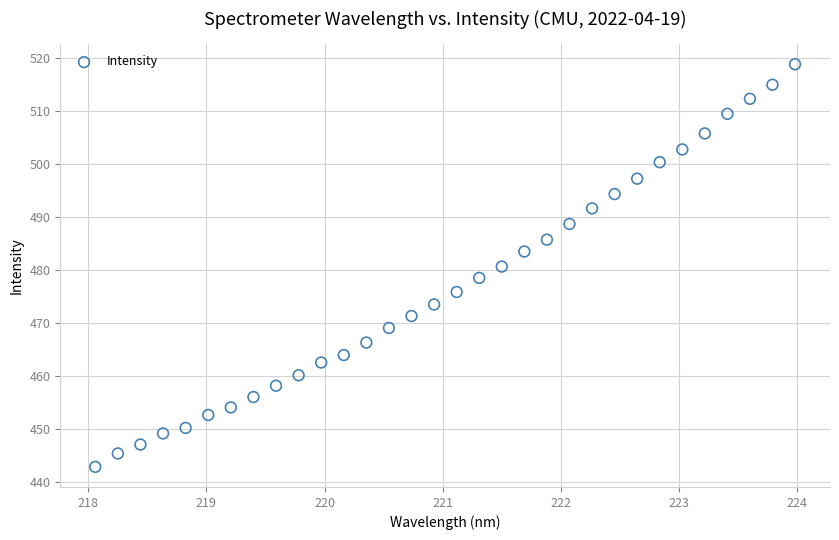

What is the range of X values (max minus min)?

5.9